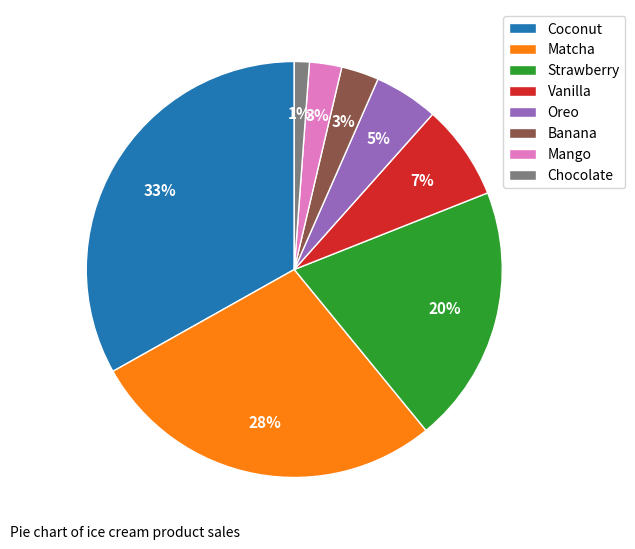

Does Oreo represent more than half of the total?

No